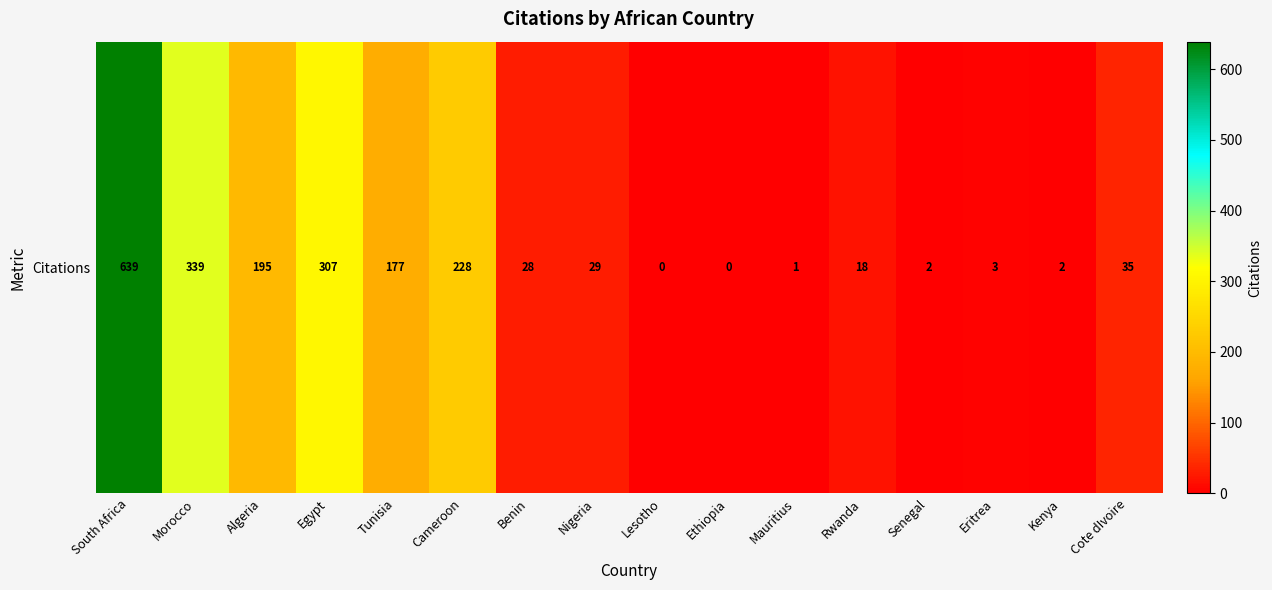

Rank the categories by value from lowest to highest.

Lesotho, Ethiopia, Mauritius, Senegal, Kenya, Eritrea, Rwanda, Benin, Nigeria, Cote dIvoire, Tunisia, Algeria, Cameroon, Egypt, Morocco, South Africa